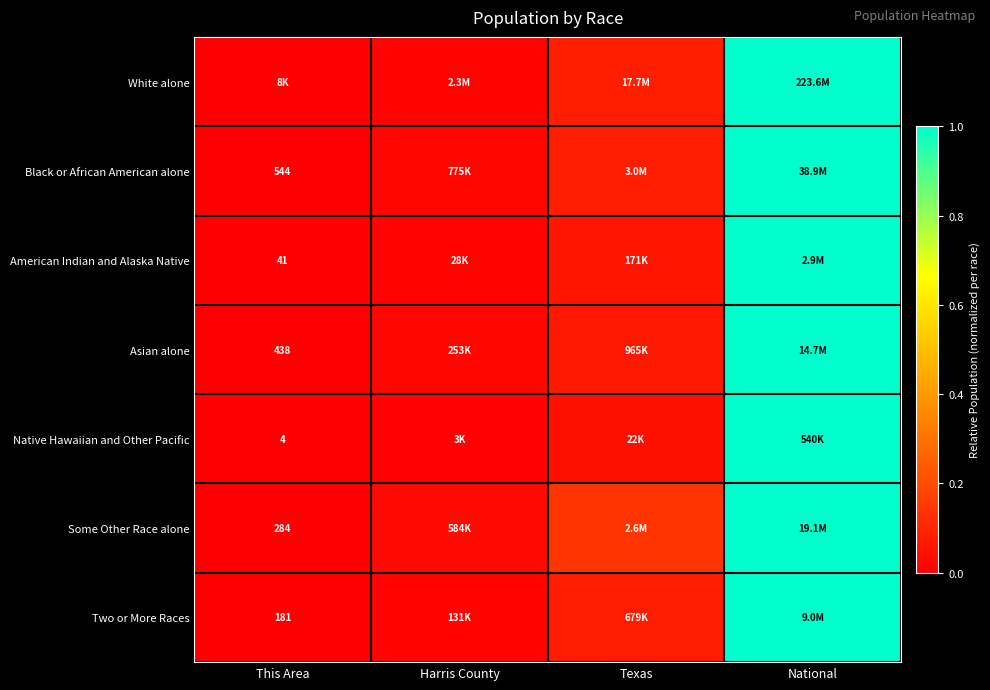

True or false: Native Hawaiian and Other Pacific has a value of 0.3 at National.

False